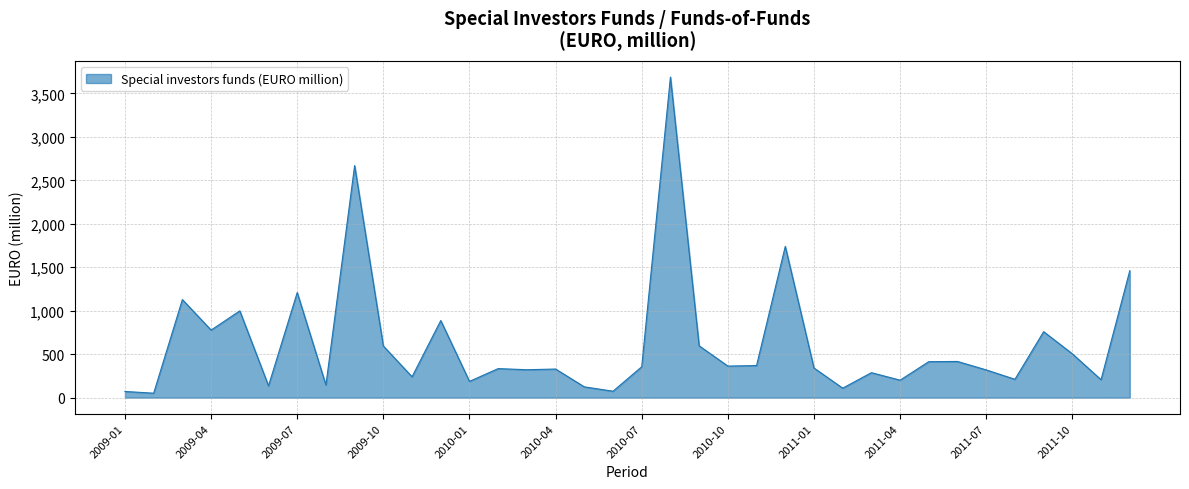

What is the greatest value displayed?

3688